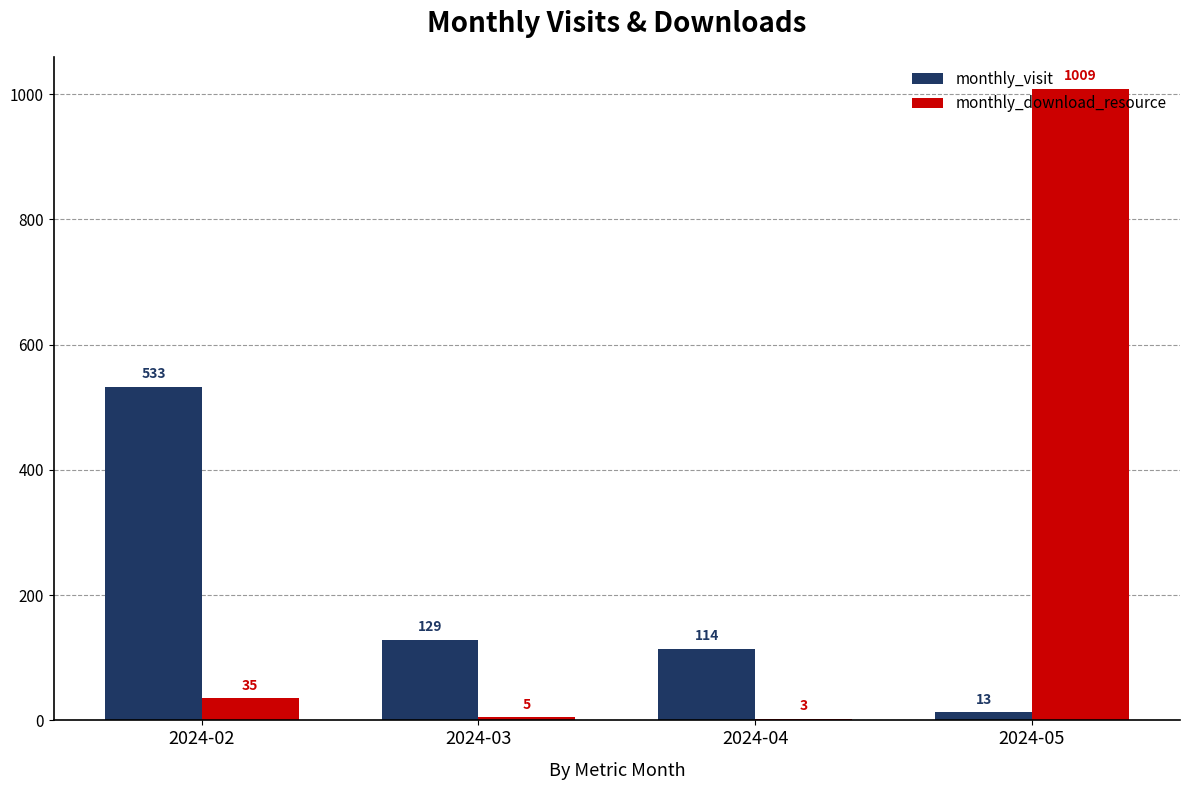

What are all the series names shown in the legend?

monthly_visit, monthly_download_resource